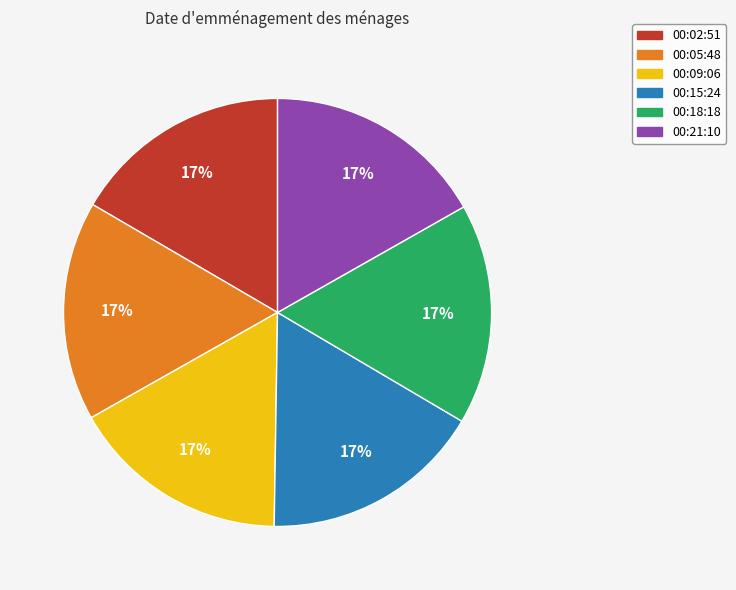

Count the number of slices in the pie.

6